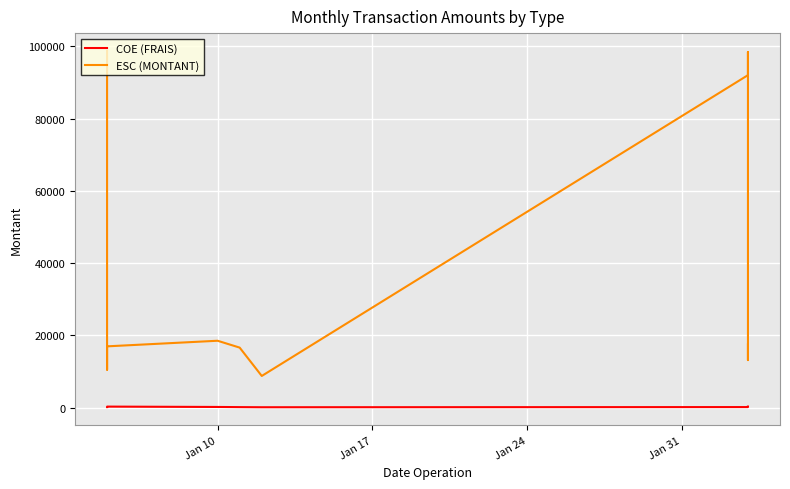

Reading left to right, transcribe all the data shown in this chart.

COE (FRAIS): 142	168	184	184	186	187	189	190	202	216	275	177	132	98	145	157	192	192	225	284
ESC (MONTANT): 98700	10500	11500	11500	12000	12500	12800	13150	13200	13805	16950	18500	16600	8756	92000	98400	13150	13350	15875	17500